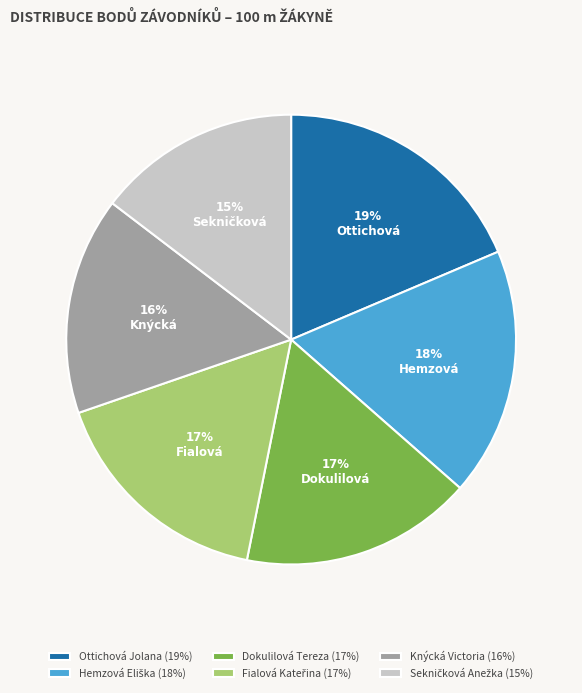

Count the number of slices in the pie.

6